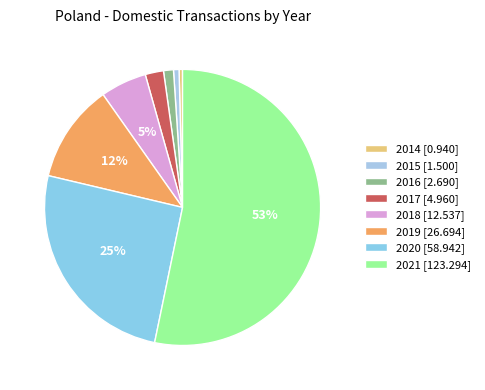

The 2020 slice represents 25% of the pie. True or false?

True